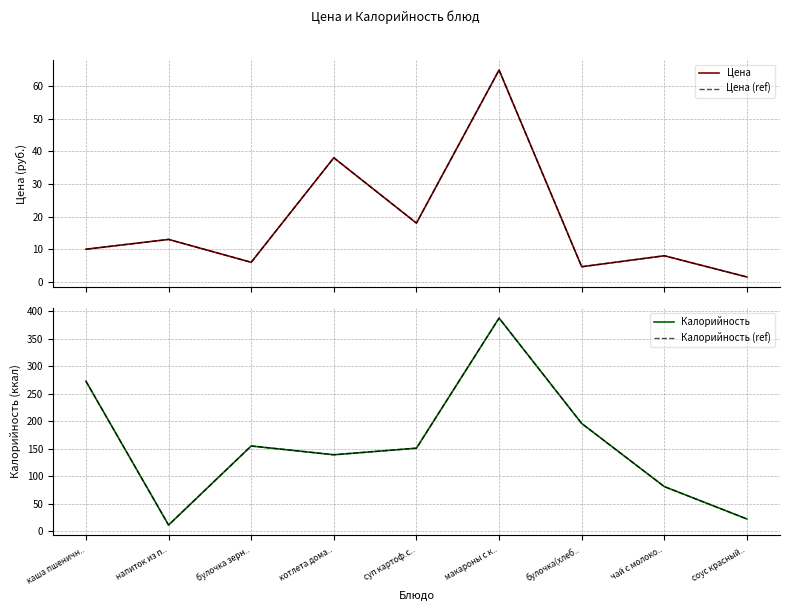

What is the difference between the maximum and second lowest values in the Калорийность (ref) series?

366.0